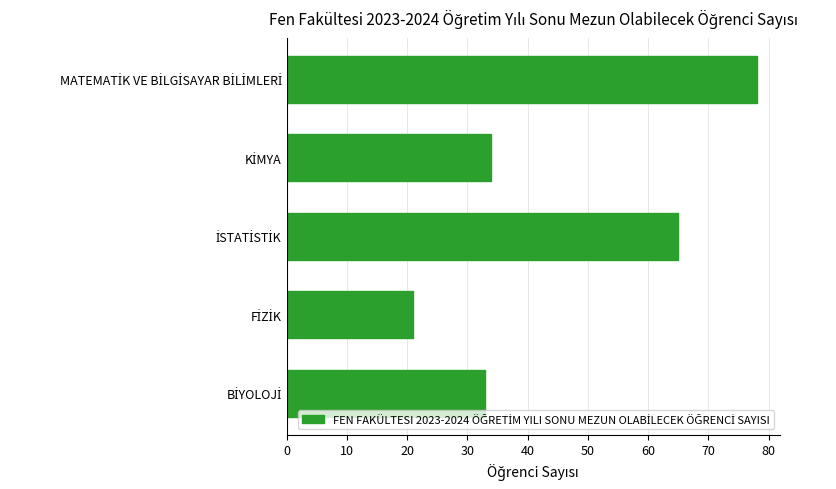

What is the value of the 2nd bar from the top?

34